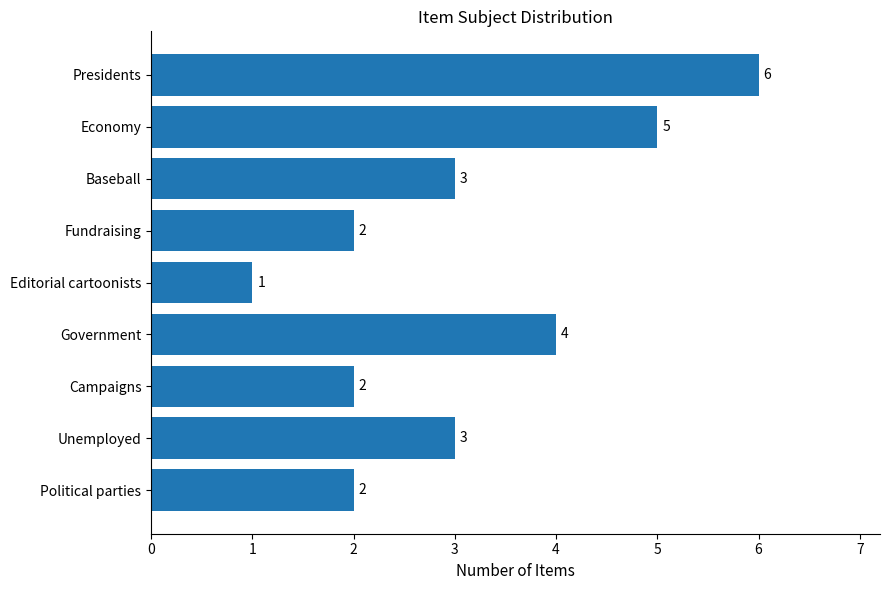

Are the bars grouped side by side (vs. stacked)?

No